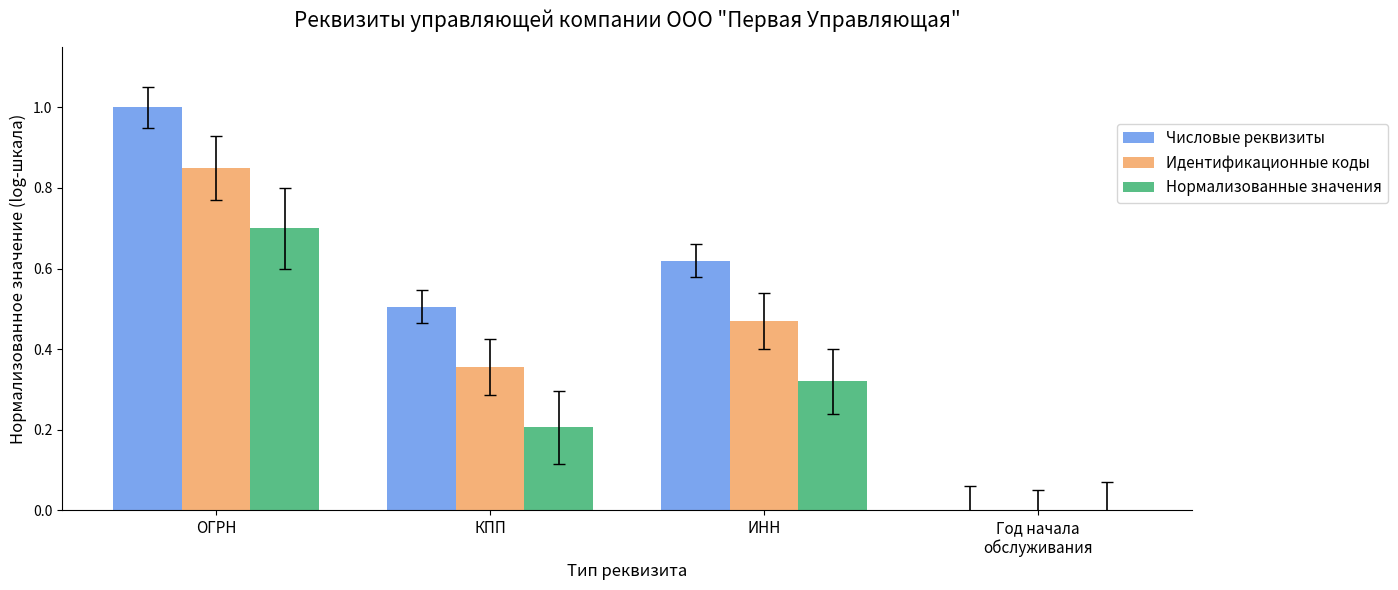

Count the number of data series in this chart.

3